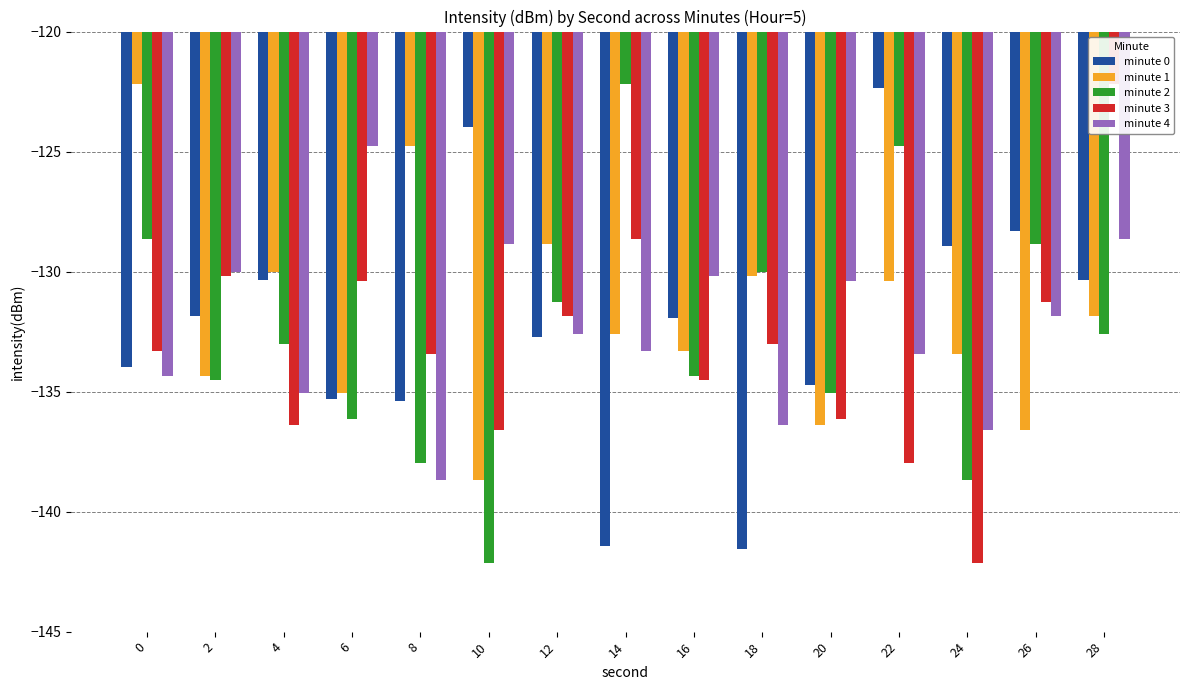

What is the average value of the minute 3 series?

-133.2